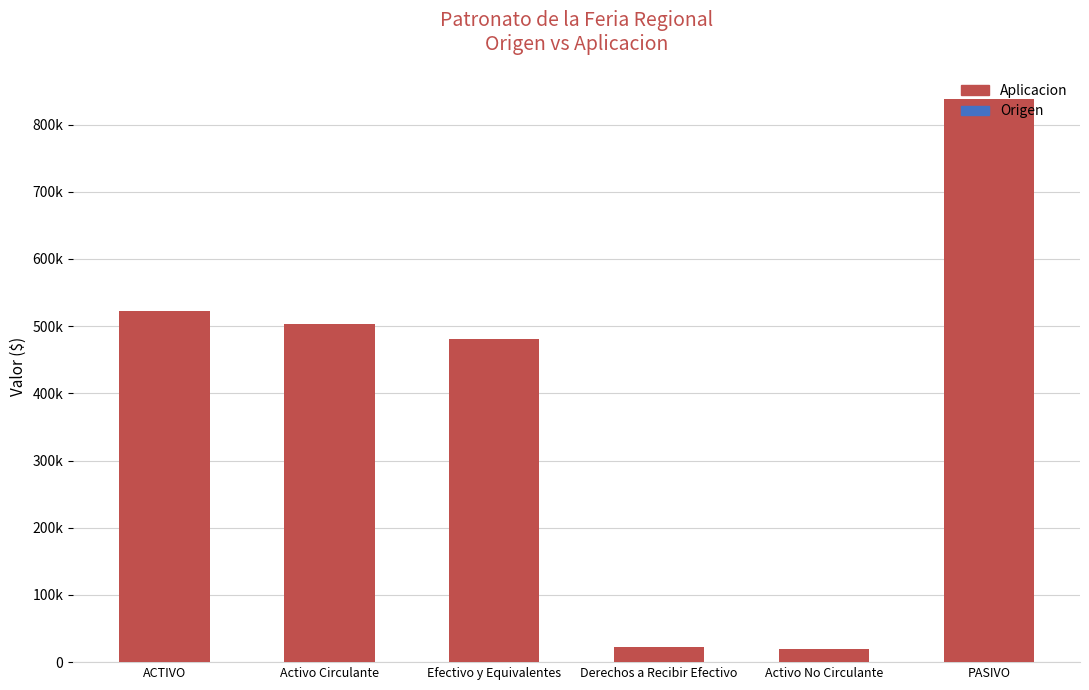

What position from the right is PASIVO?

1